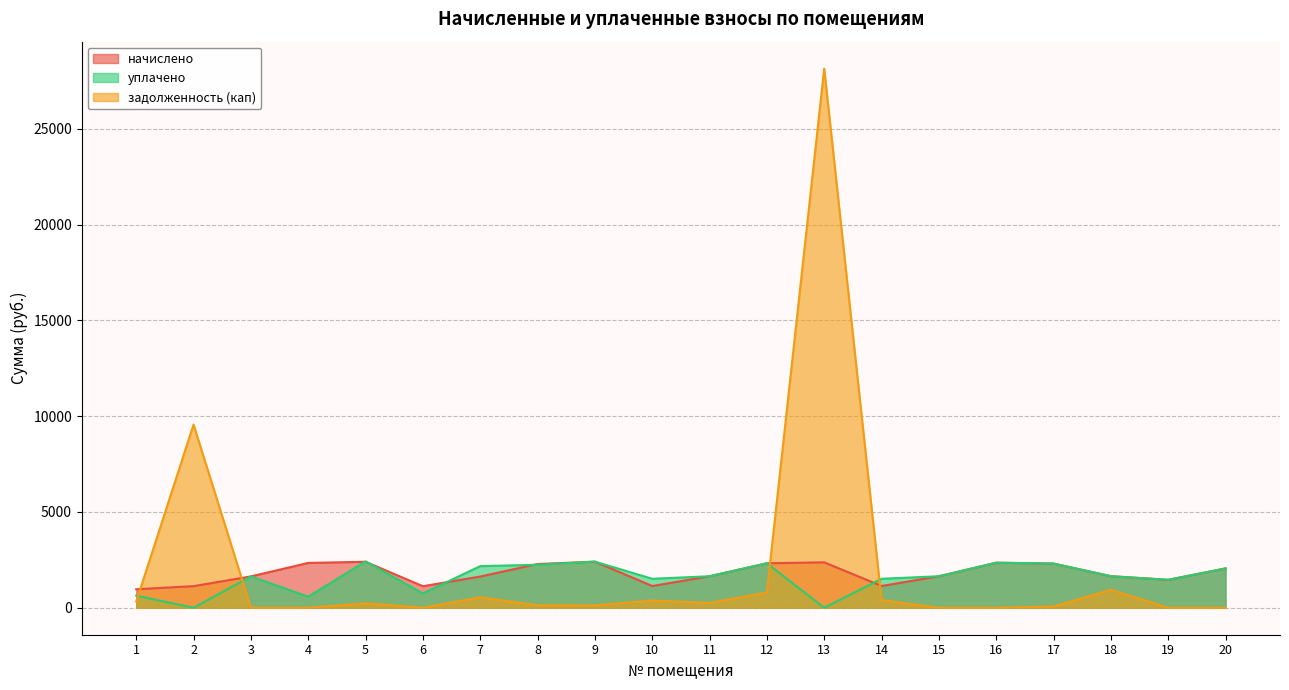

Rank the series by their maximum value, from highest to lowest.

задолженность (кап), уплачено, начислено